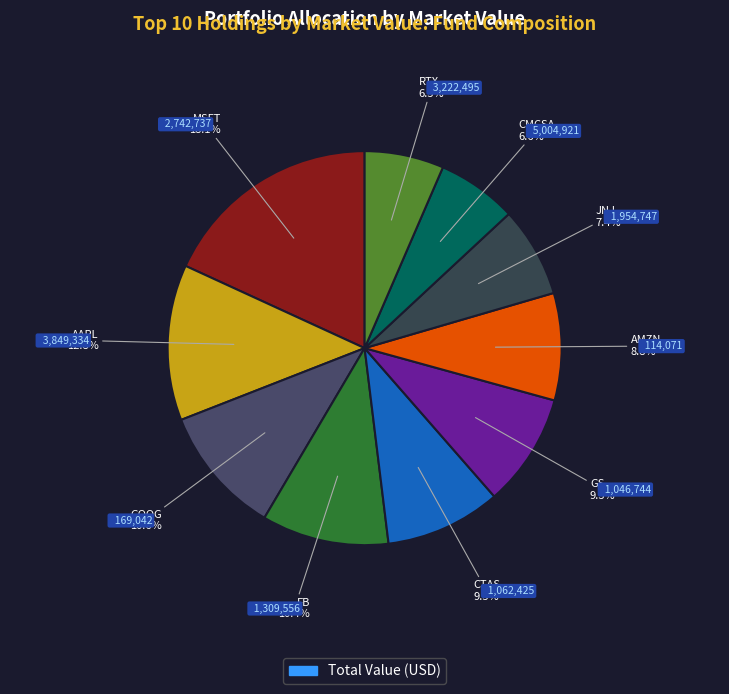

Count the number of slices in the pie.

10